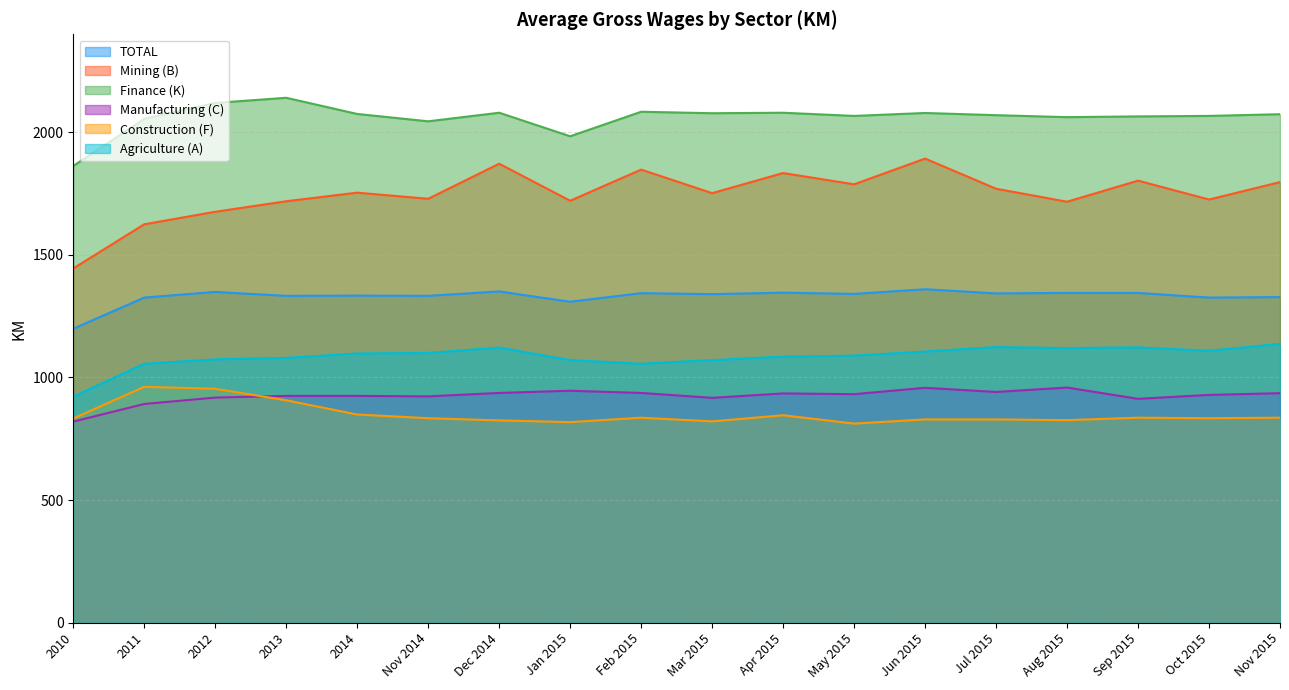

Reading right to left, what are all the values shown in this chart?

TOTAL: 1328	1326	1345	1345	1343	1360	1341	1346	1340	1344	1309	1351	1333	1334	1333	1349	1326	1199
Mining (B): 1797	1726	1803	1717	1770	1893	1788	1834	1752	1848	1721	1872	1729	1754	1719	1676	1625	1445
Finance (K): 2074	2067	2065	2062	2070	2079	2067	2080	2078	2084	1984	2080	2045	2075	2141	2120	2055	1863
Manufacturing (C): 936	929	913	959	941	958	932	935	917	937	946	937	923	925	925	918	892	820
Construction (F): 836	834	836	826	829	829	812	846	821	836	818	825	834	849	907	954	962	833
Agriculture (A): 1137	1109	1123	1120	1124	1106	1089	1085	1071	1056	1071	1122	1100	1098	1080	1074	1056	922